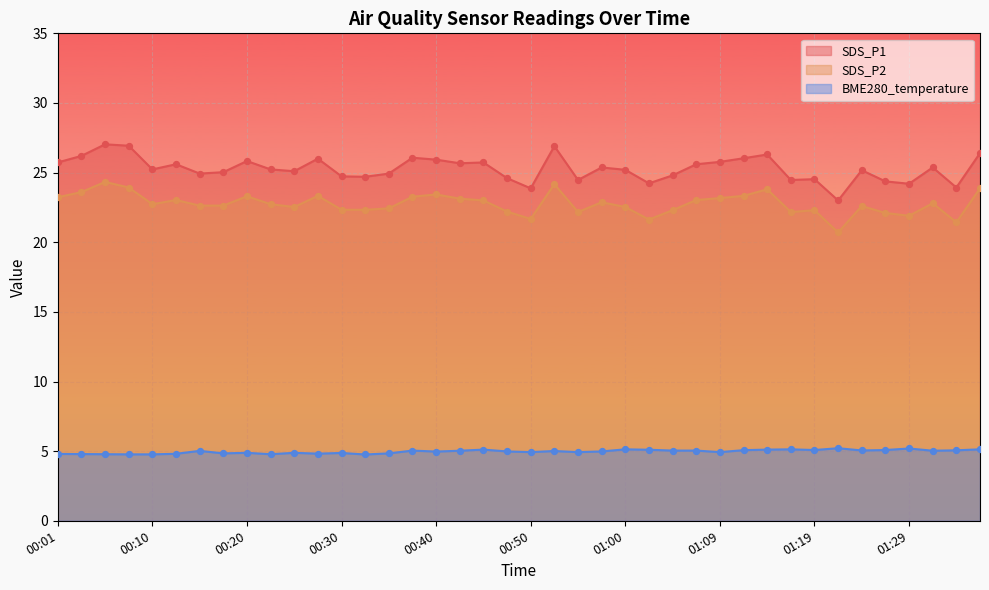

At which category is the sum across all series the highest?

00:05